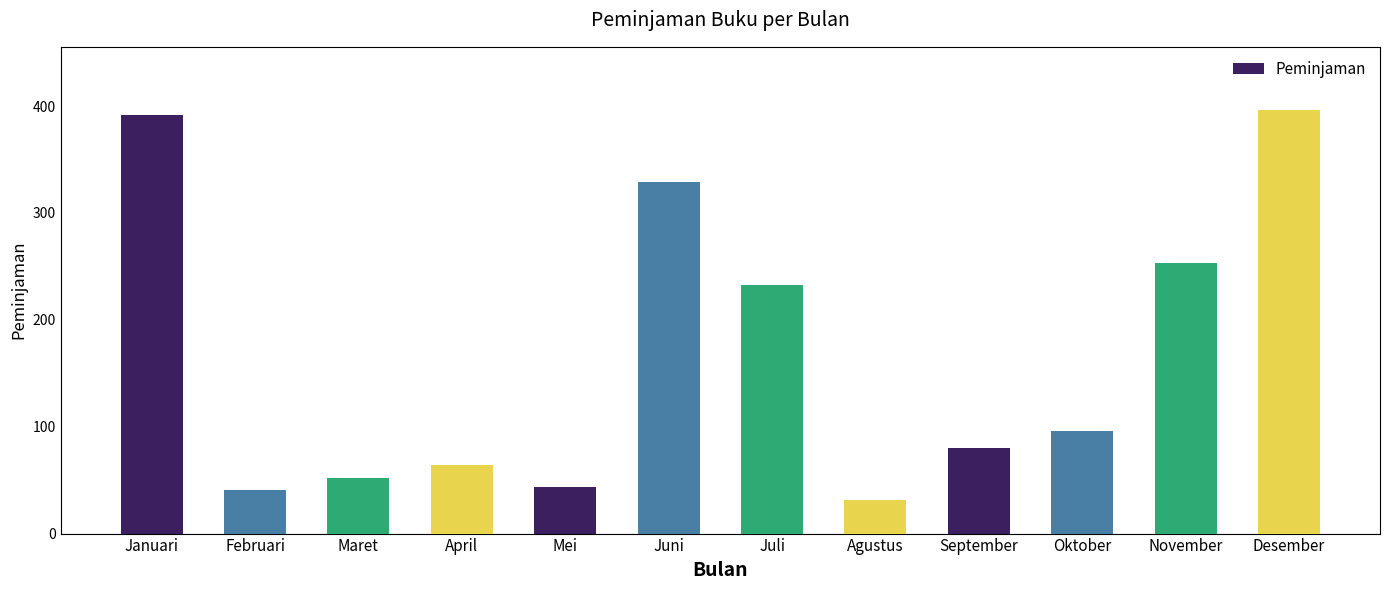

Where is the data nearest to the value 213?

Juli